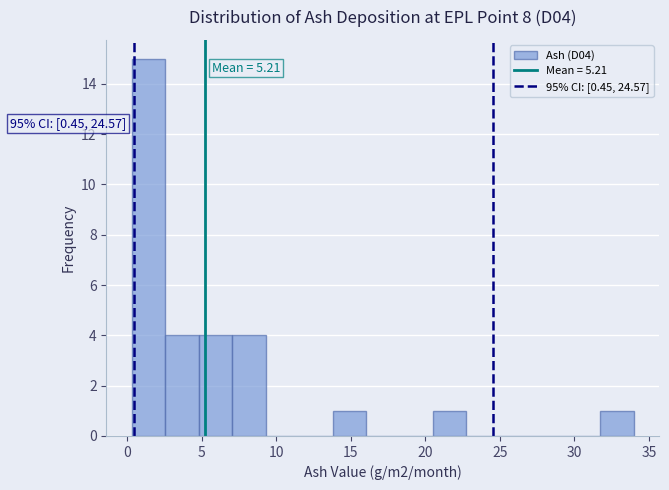

Which range on the x-axis has the tallest bar?

0.5 to 2.5